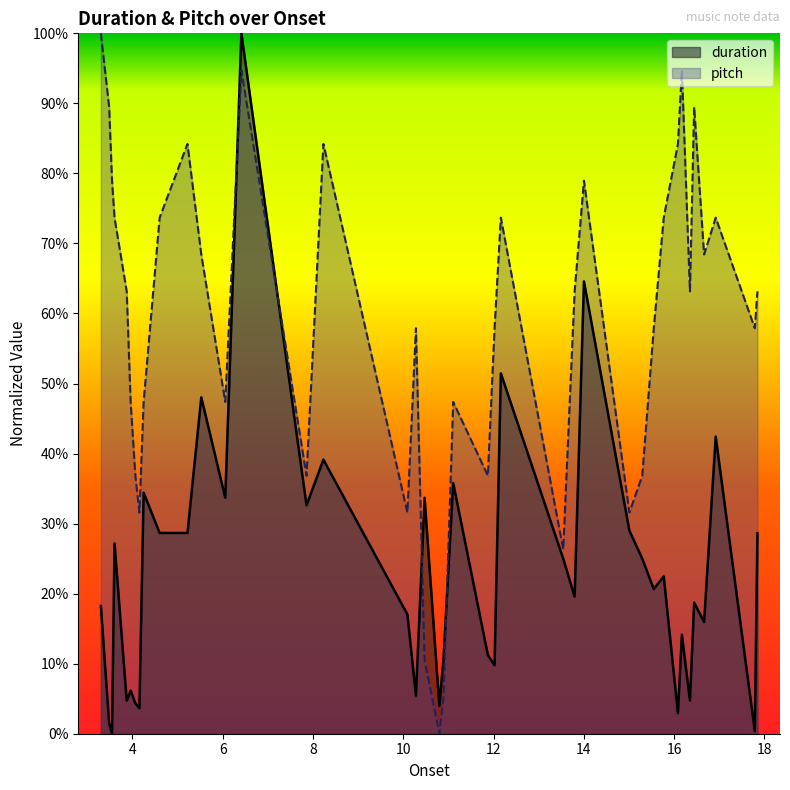

How many interior local valleys does the duration series have?

14